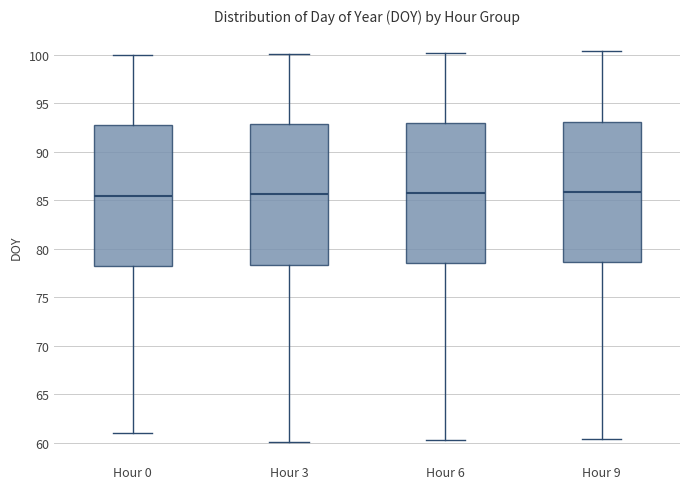

Reading left to right, read every box against the y-axis: the position of its median line, the range the box covers, and the ends of its whiskers. The values are not printed on the chart, so give them approximately, as read against the axis.

Hour 0: median 85.5, box 78.5 to 93.0, whiskers 61.0 to 100.0
Hour 3: median 85.5, box 78.5 to 93.0, whiskers 60.0 to 100.0
Hour 6: median 86.0, box 78.5 to 93.0, whiskers 60.5 to 100.5
Hour 9: median 86.0, box 78.5 to 93.0, whiskers 60.5 to 100.5